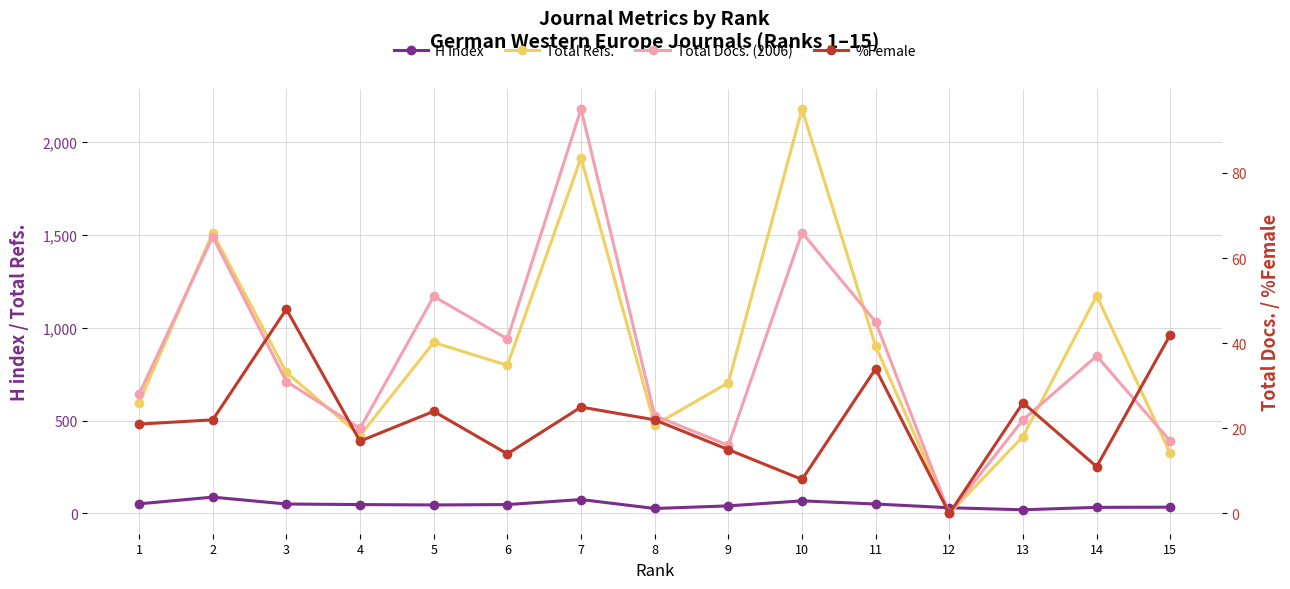

What is the difference between the maximum and minimum values in the Total Refs. series?

2175